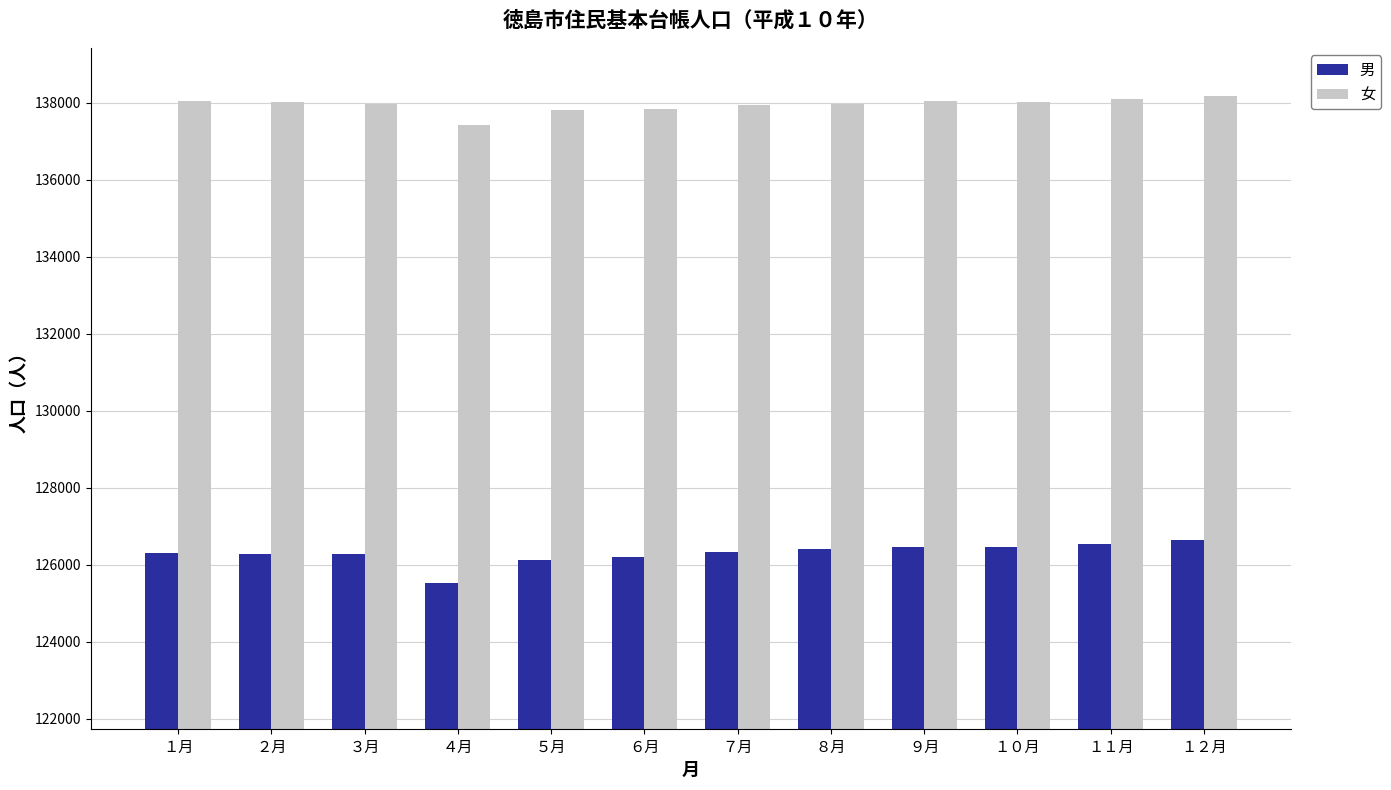

Rank the series by their average value, from highest to lowest.

女, 男